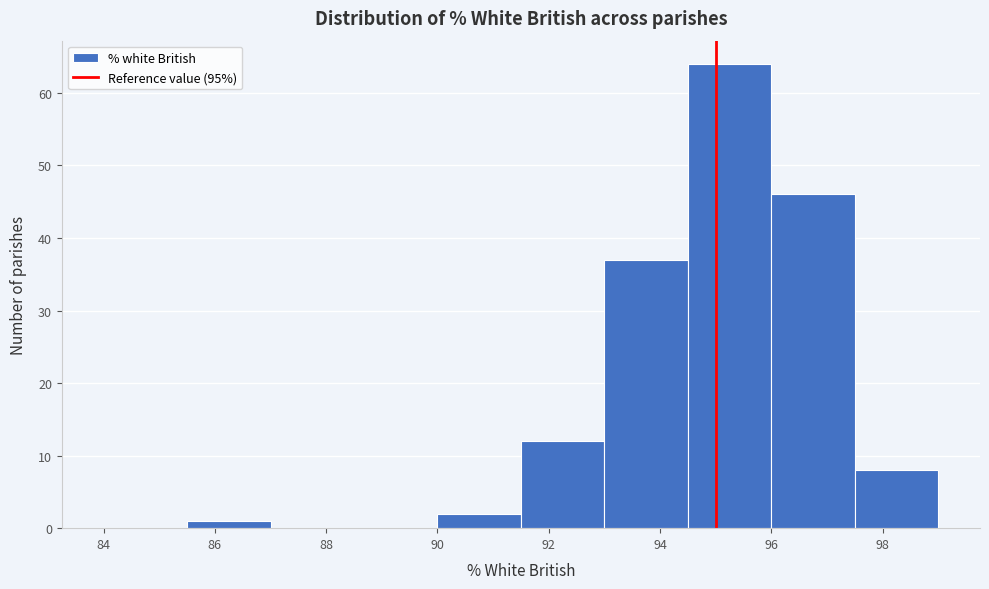

Reading left to right, transcribe this chart: for each bar, give the range it covers on the x-axis and its height. Neither the bar edges nor the heights are printed on the chart, so give them approximately, as read against the axes.

84.0 to 85.5: 0
85.5 to 87.0: 1
87.0 to 88.5: 0
88.5 to 90.0: 0
90.0 to 91.5: 2
91.5 to 93.0: 12
93.0 to 94.5: 37
94.5 to 96.0: 64
96.0 to 97.5: 46
97.5 to 99.0: 8